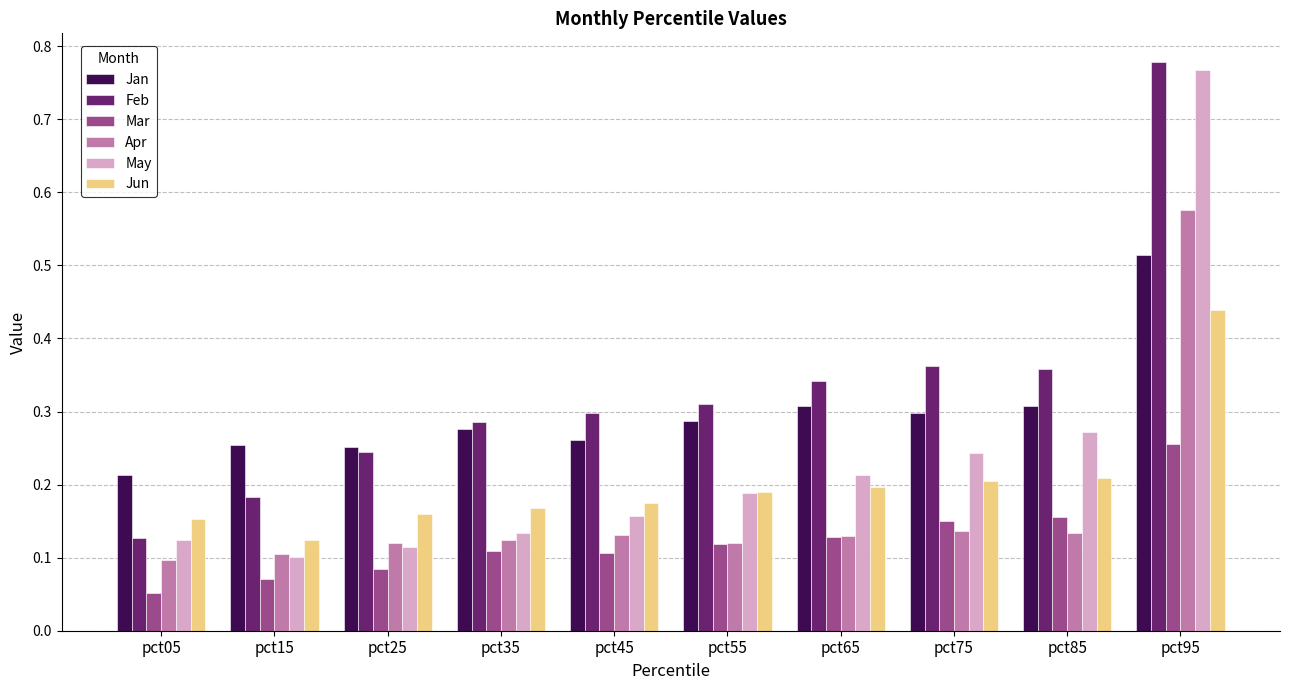

What are all the series names shown in the legend?

Jan, Feb, Mar, Apr, May, Jun